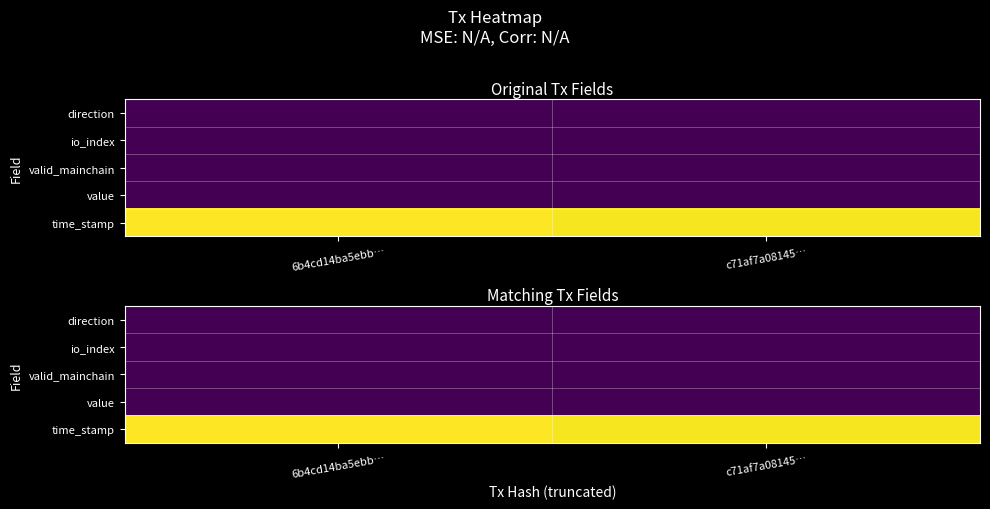

Which series has the widest spread of values?

time_stamp